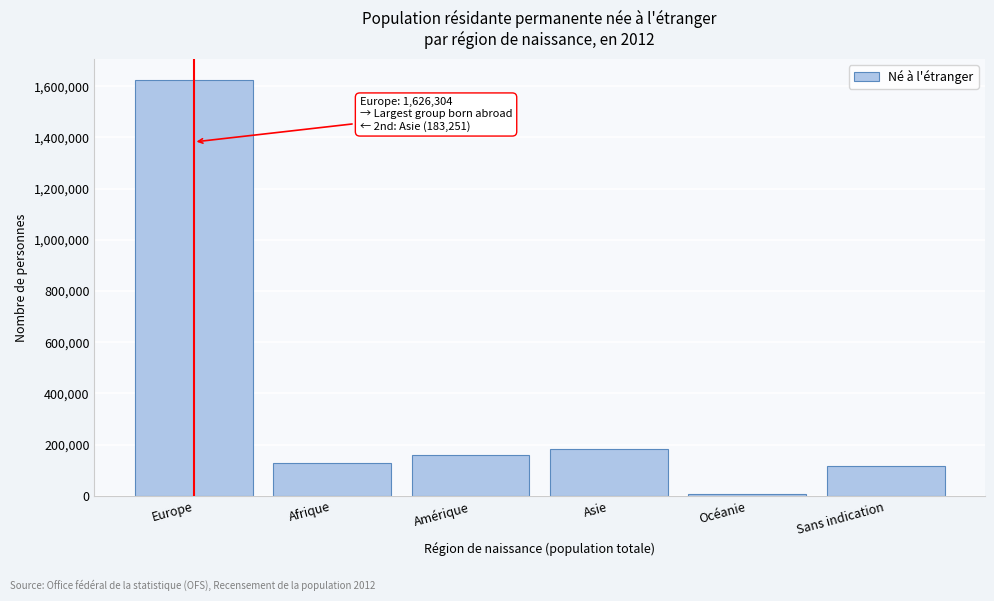

Reading left to right, list all the values displayed in this chart.

1626304	126679	158956	183251	7774	115481